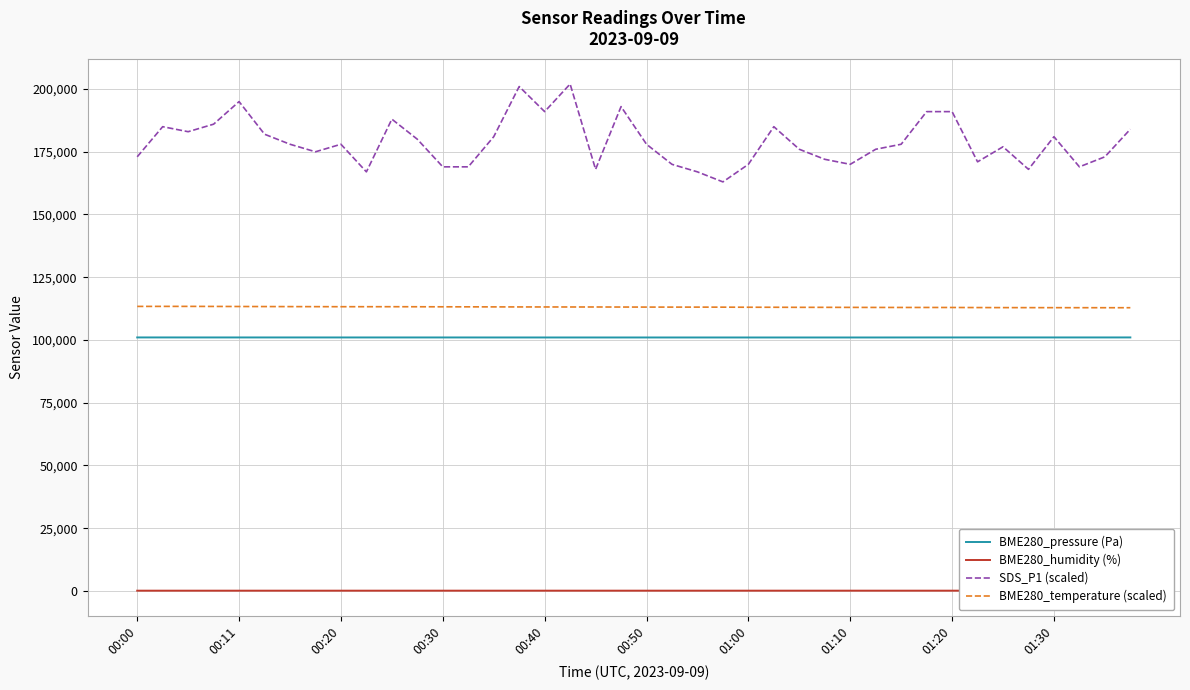

Does the chart have visible grid lines?

Yes